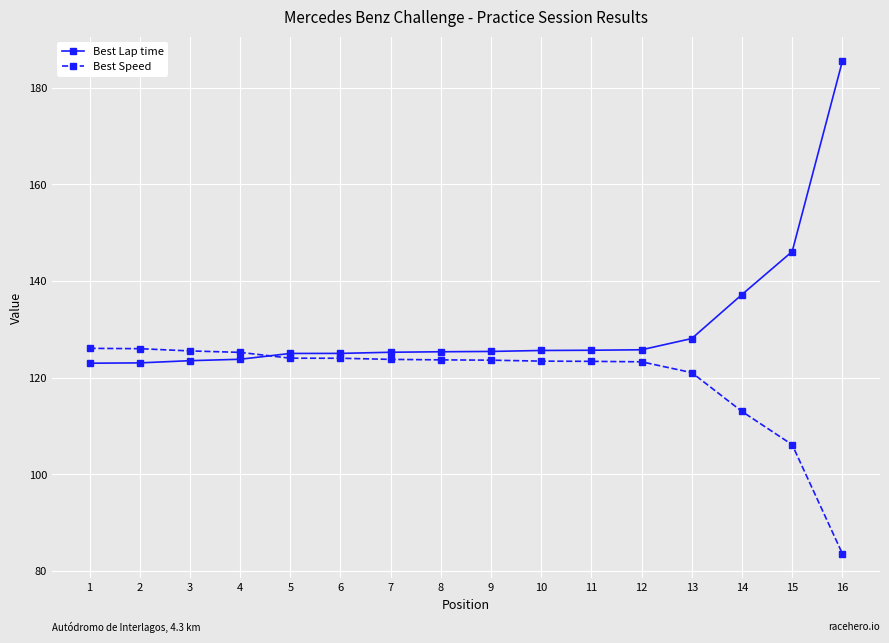

List the series in order of their peak value, lowest first.

Best Speed, Best Lap time